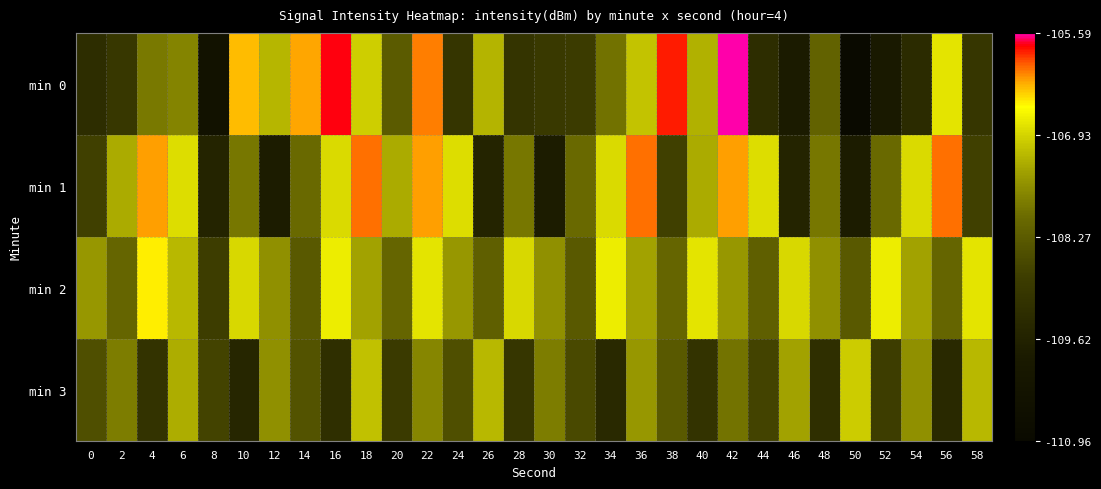

At 52, list the series in order from largest to smallest.

min 2, min 1, min 3, min 0